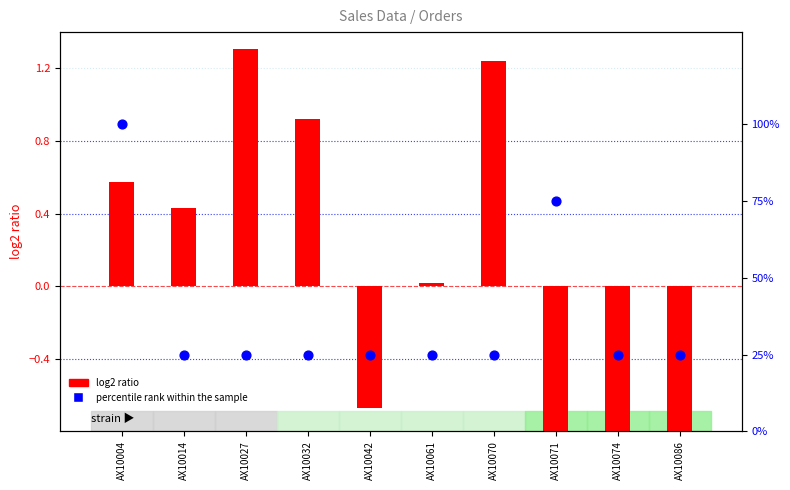

Which series reaches the minimum Y coordinate?

log2 ratio